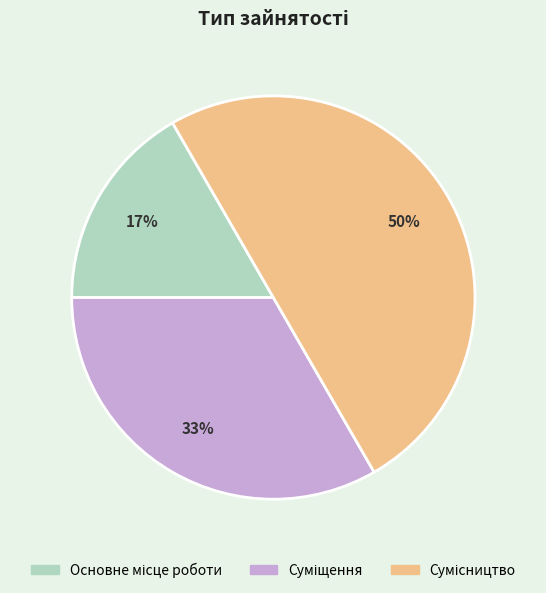

To the nearest percent, what is the difference between the largest and smallest slice percentages?

33%